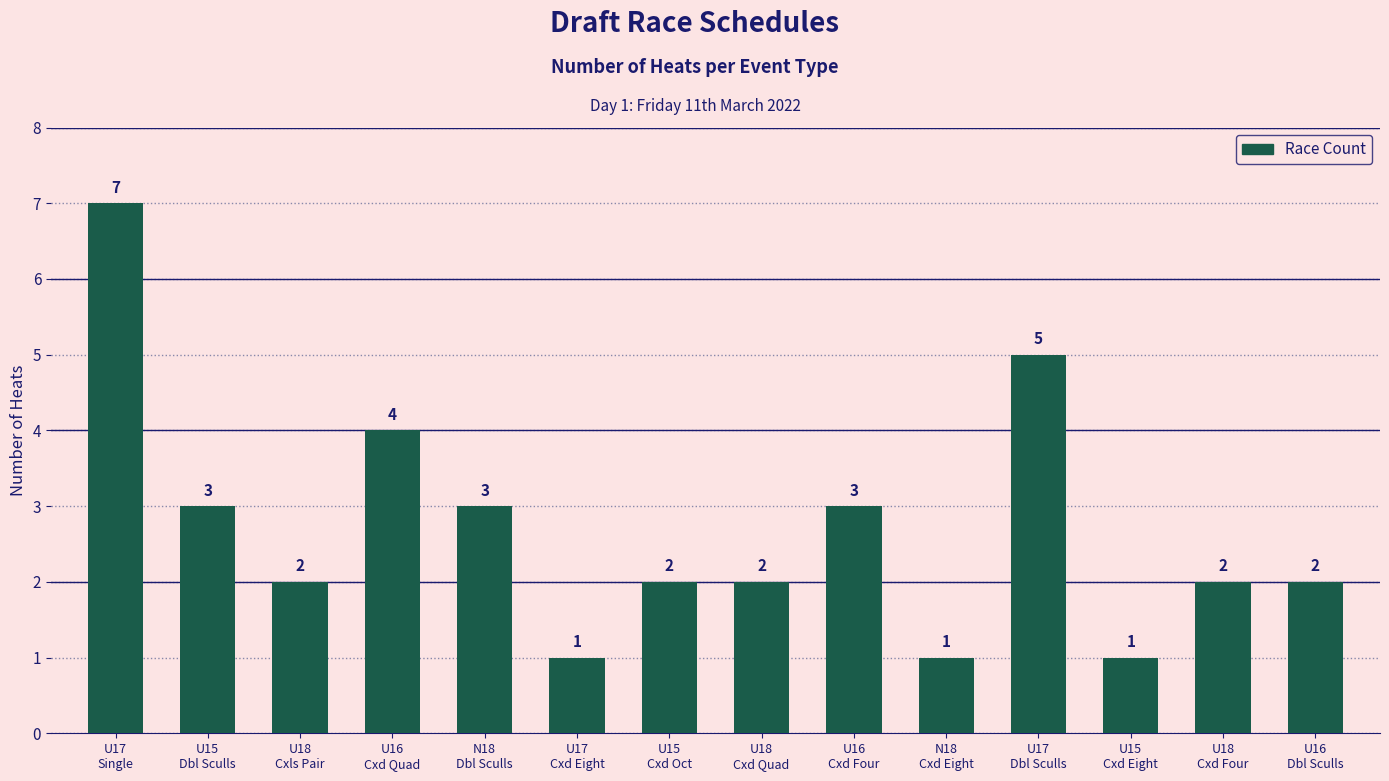

What is the difference between the maximum and minimum values?

6